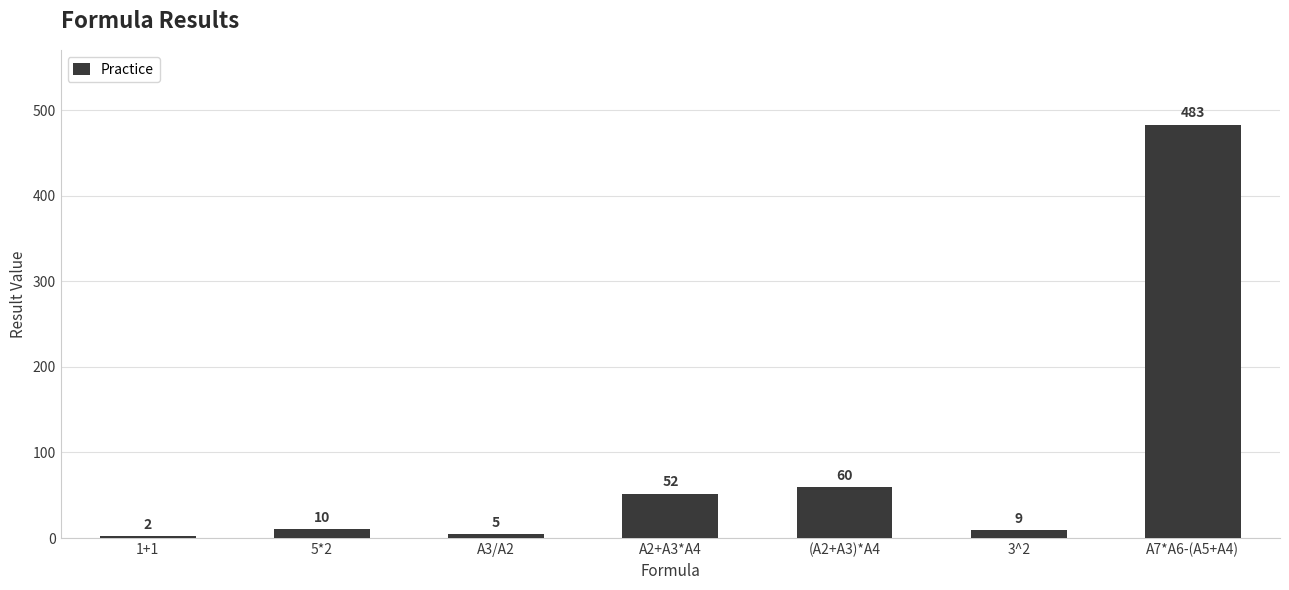

Reading left to right, list all the values displayed in this chart.

1+1=2	5*2=10	A3/A2=5	A2+A3*A4=52	(A2+A3)*A4=60	3^2=9	A7*A6-(A5+A4)=483